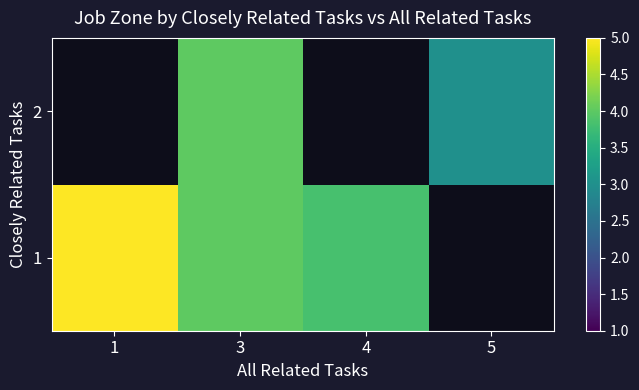

Rank the series by their maximum value, from highest to lowest.

1, 2